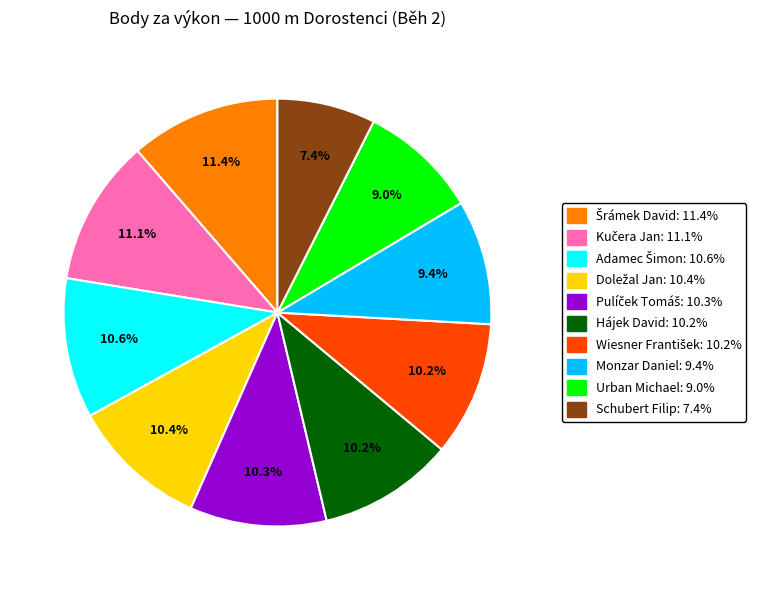

Is there a majority slice in this chart?

No